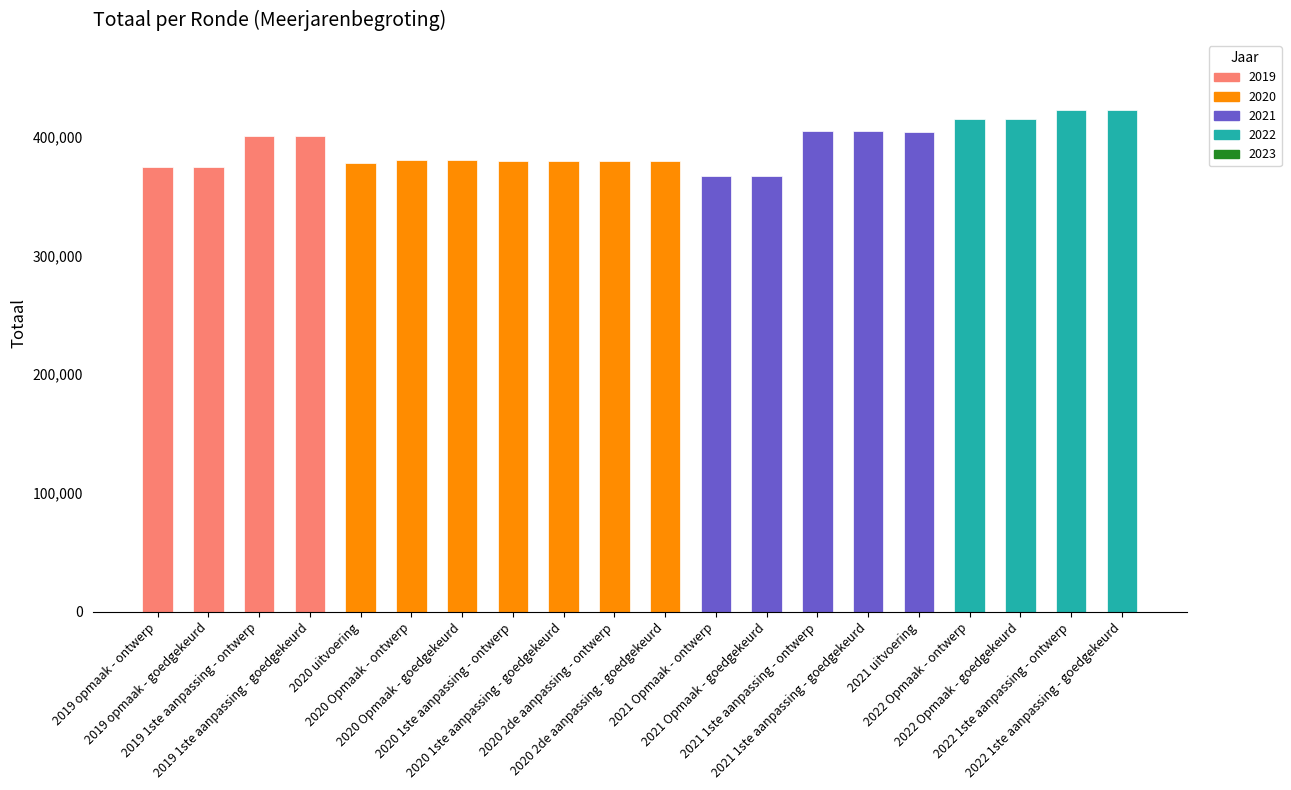

The value at 2020 Opmaak - goedgekeurd is 380340. True or false?

True